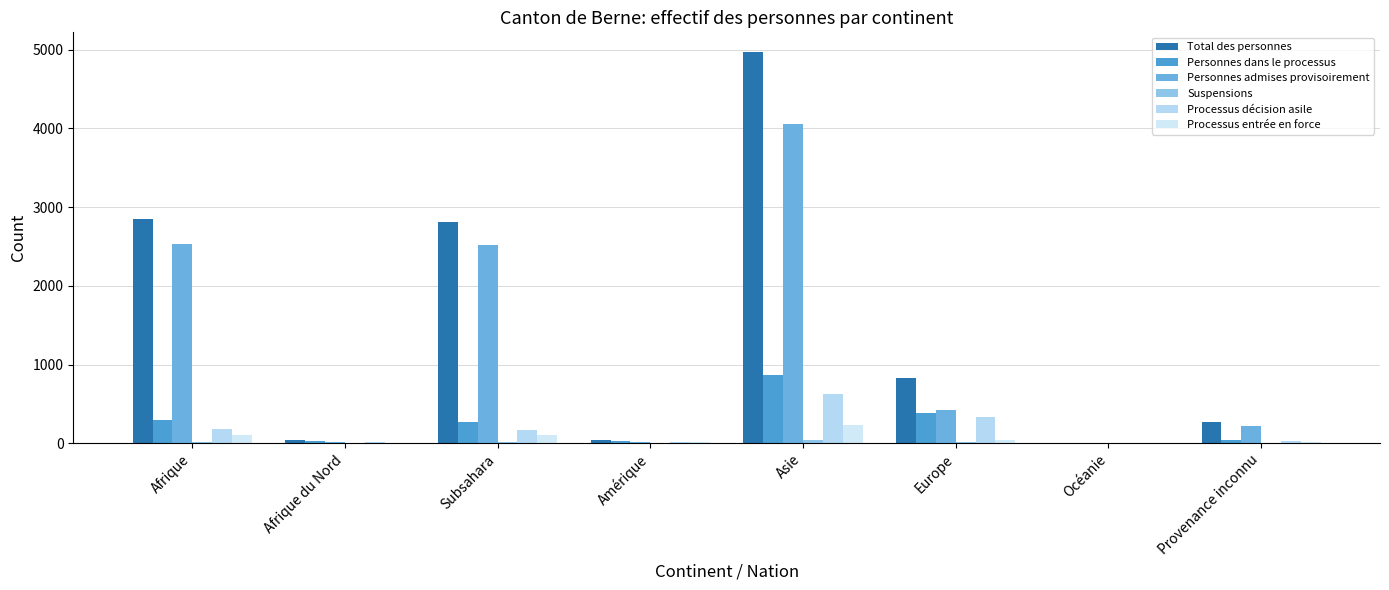

Are the bars horizontal?

No